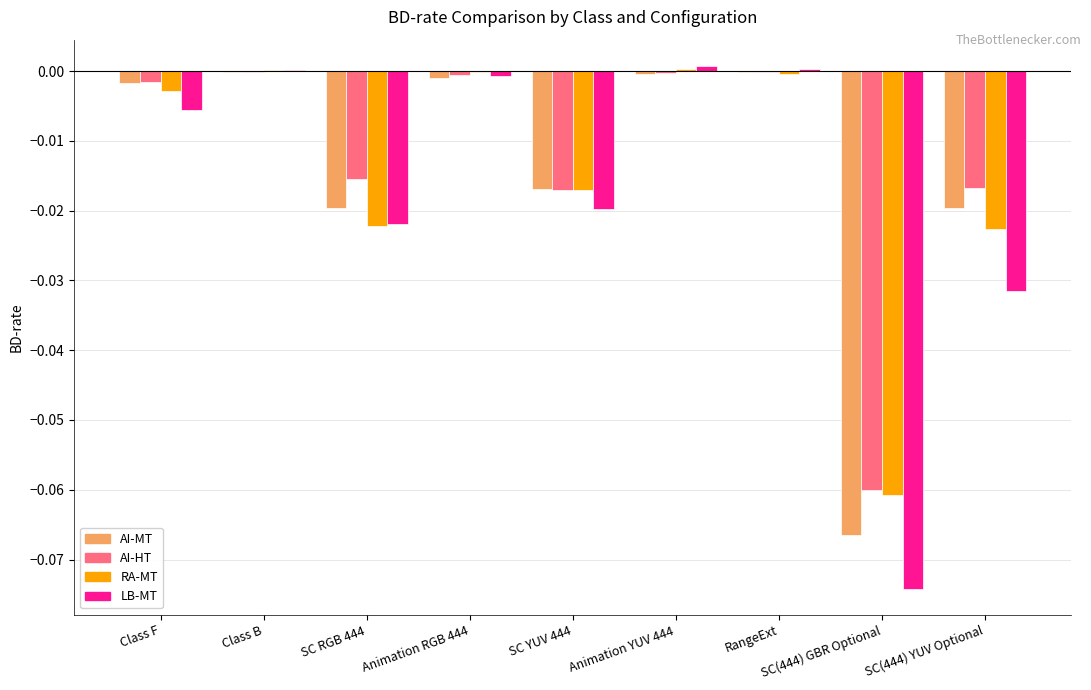

Count the number of categories in the chart.

9